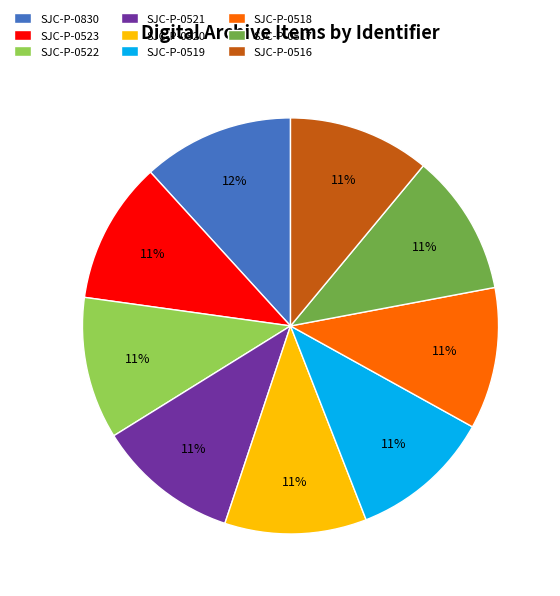

To the nearest percent, what is the average slice percentage?

11%